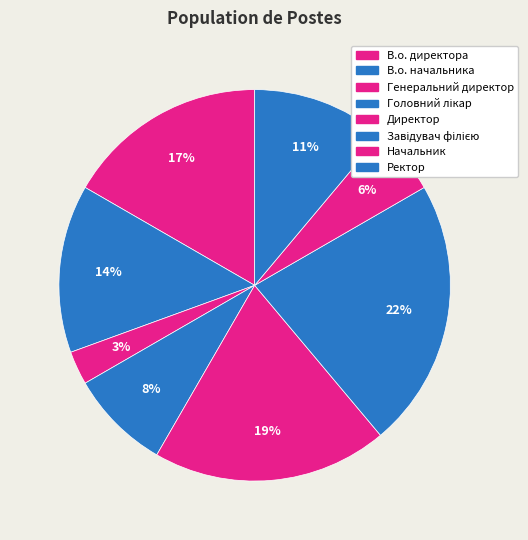

Is the sum of В.о. директора and В.о. начальника greater than half?

No